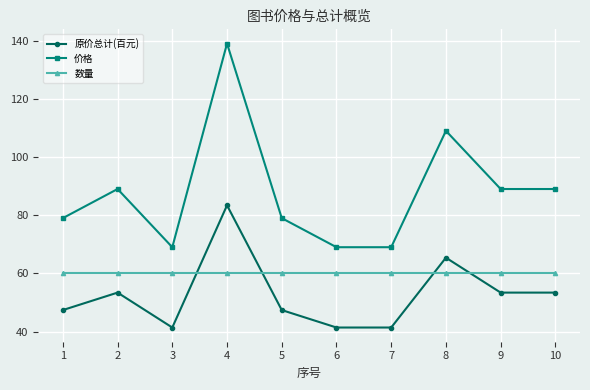

How many lines are shown in the chart?

3